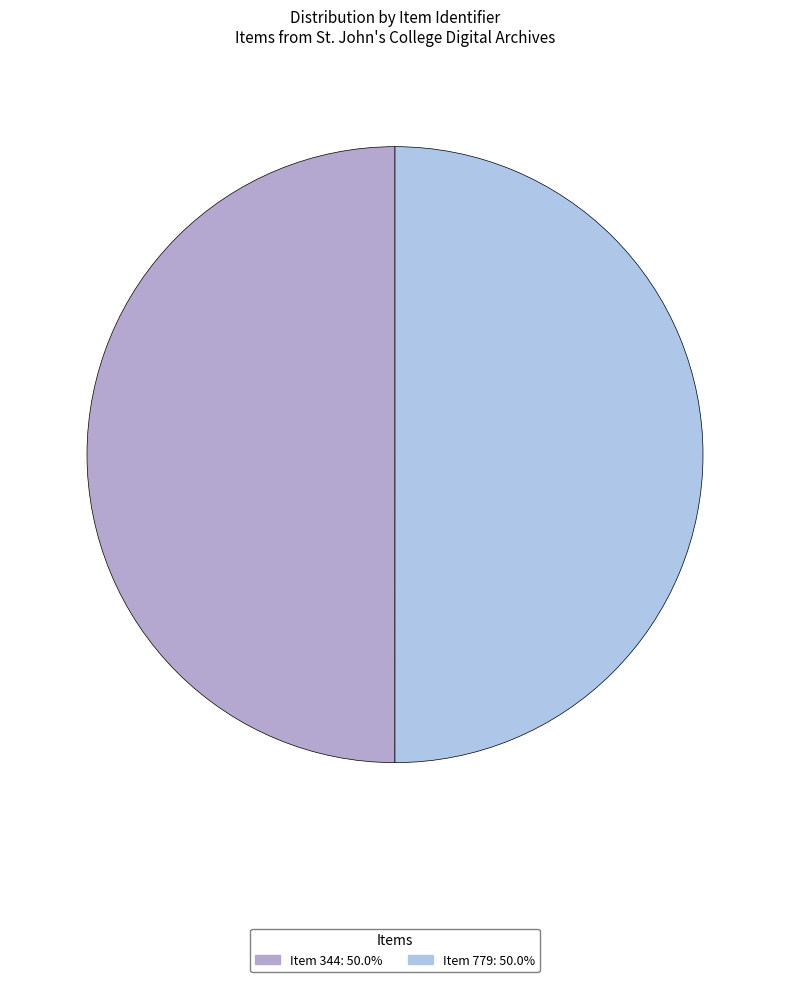

Count the number of slices in the pie.

2